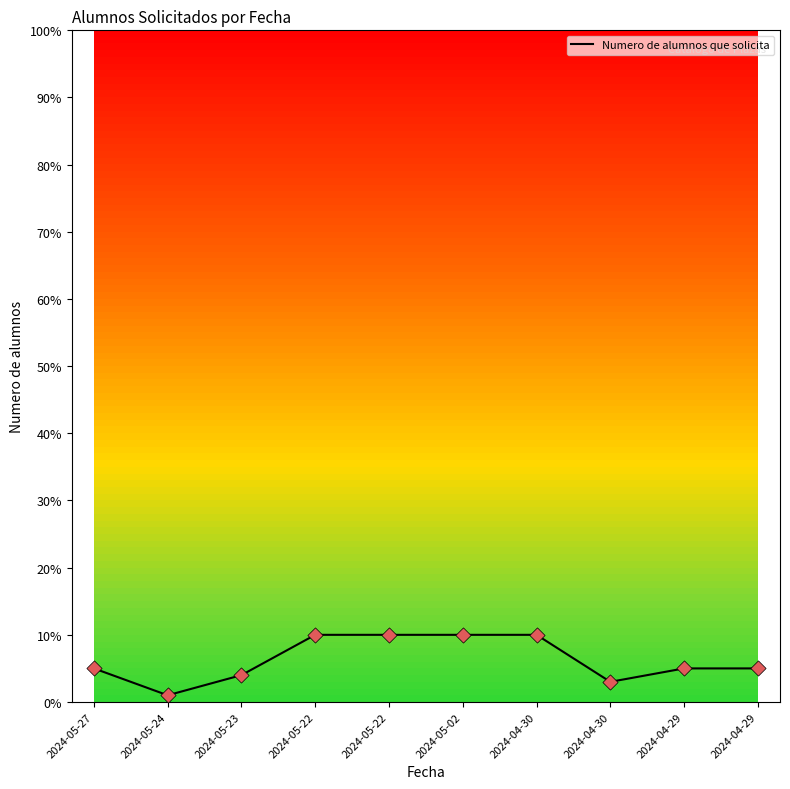

Approximately how many times larger is the value at 2024-04-30 compared to 2024-05-02?

1.0